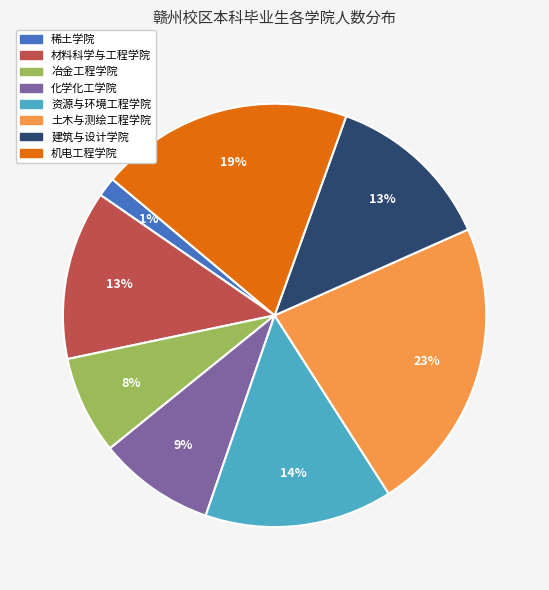

Do 稀土学院 and 机电工程学院 together represent more than half of the pie?

No